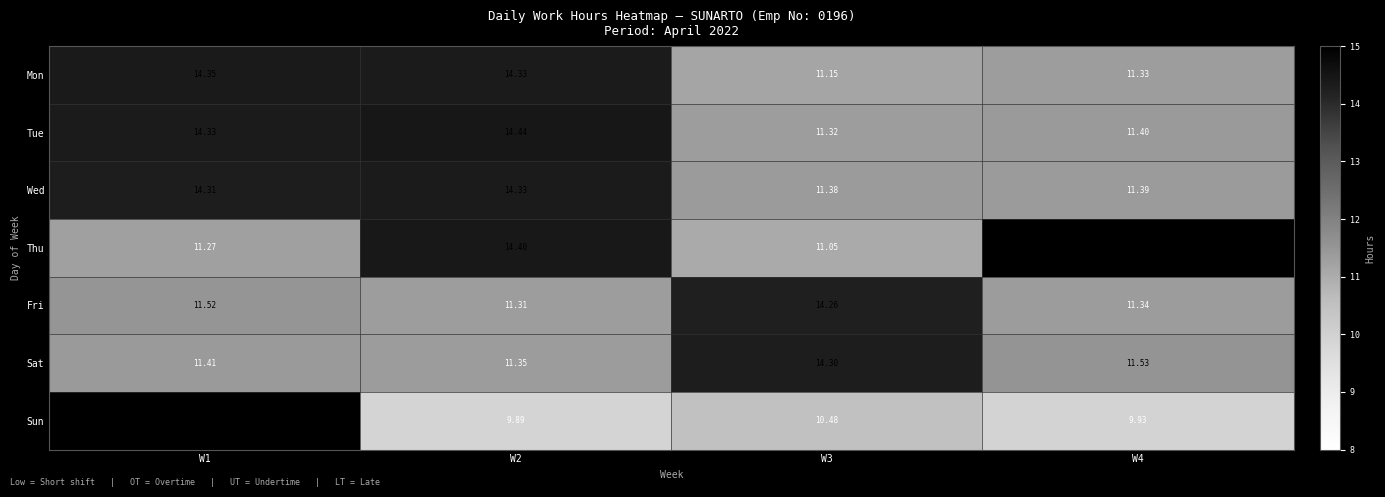

At how many categories does at least one series exceed 9?

4